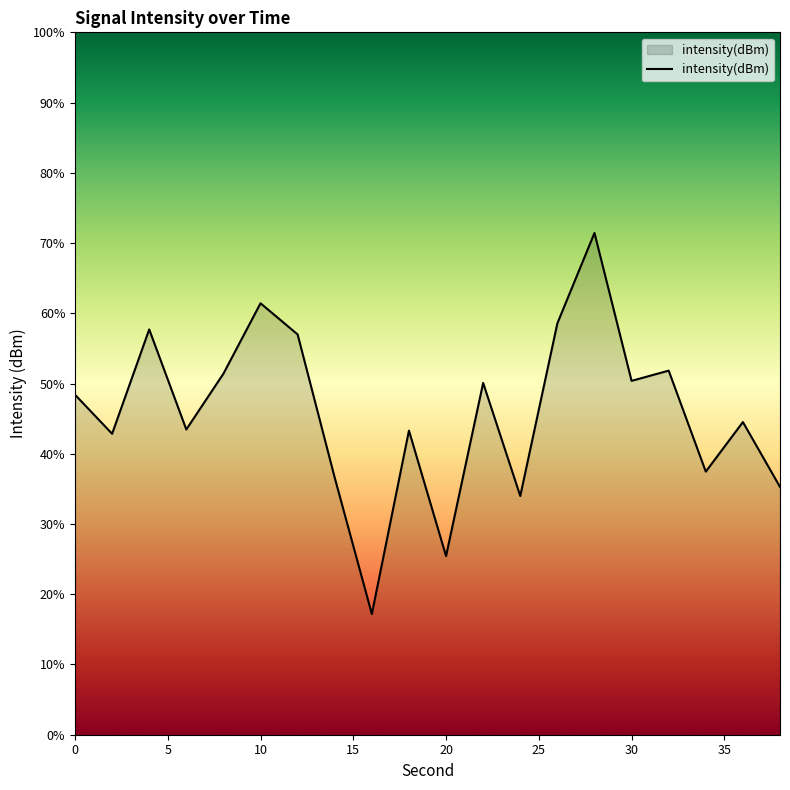

True or false: there are more than 2 points higher than both neighbors.

True